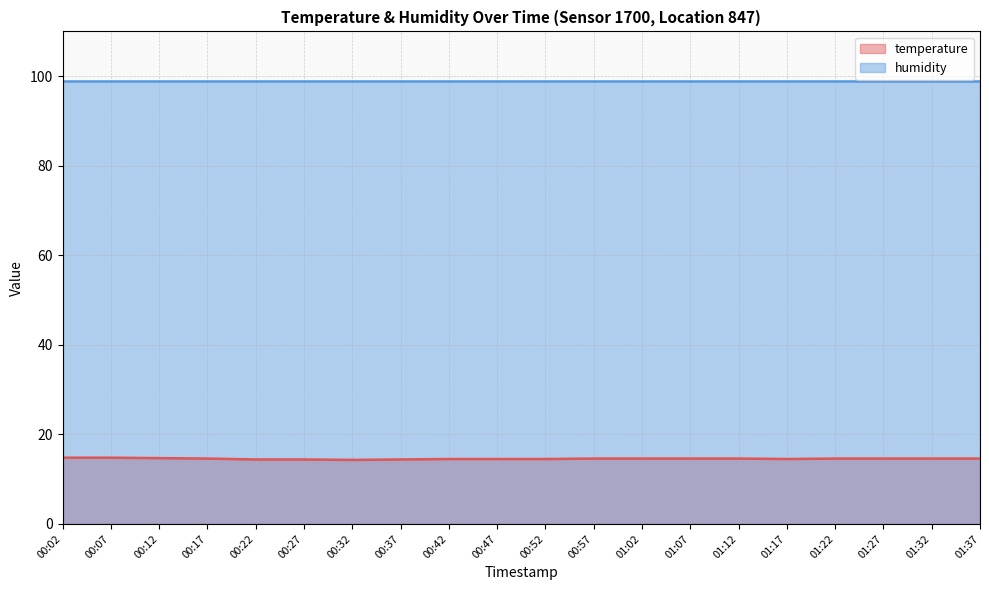

How many lines are shown in the chart?

2